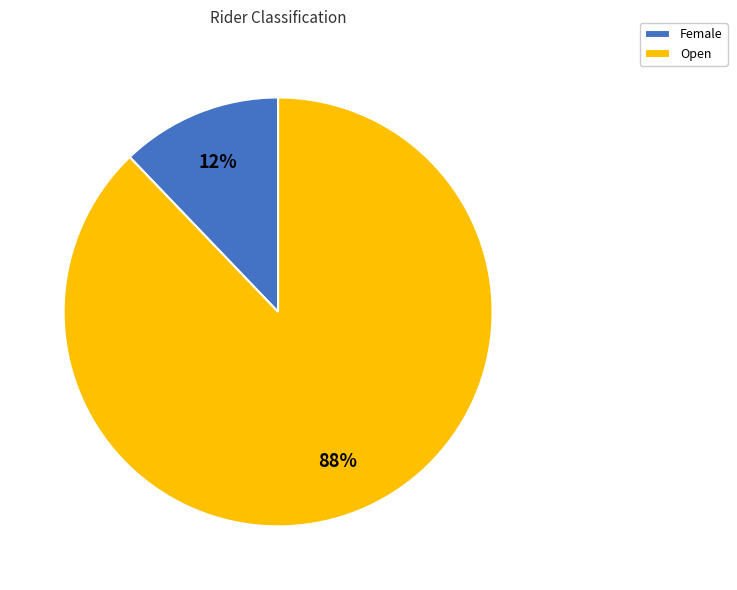

Rank the categories by value from highest to lowest.

Open, Female